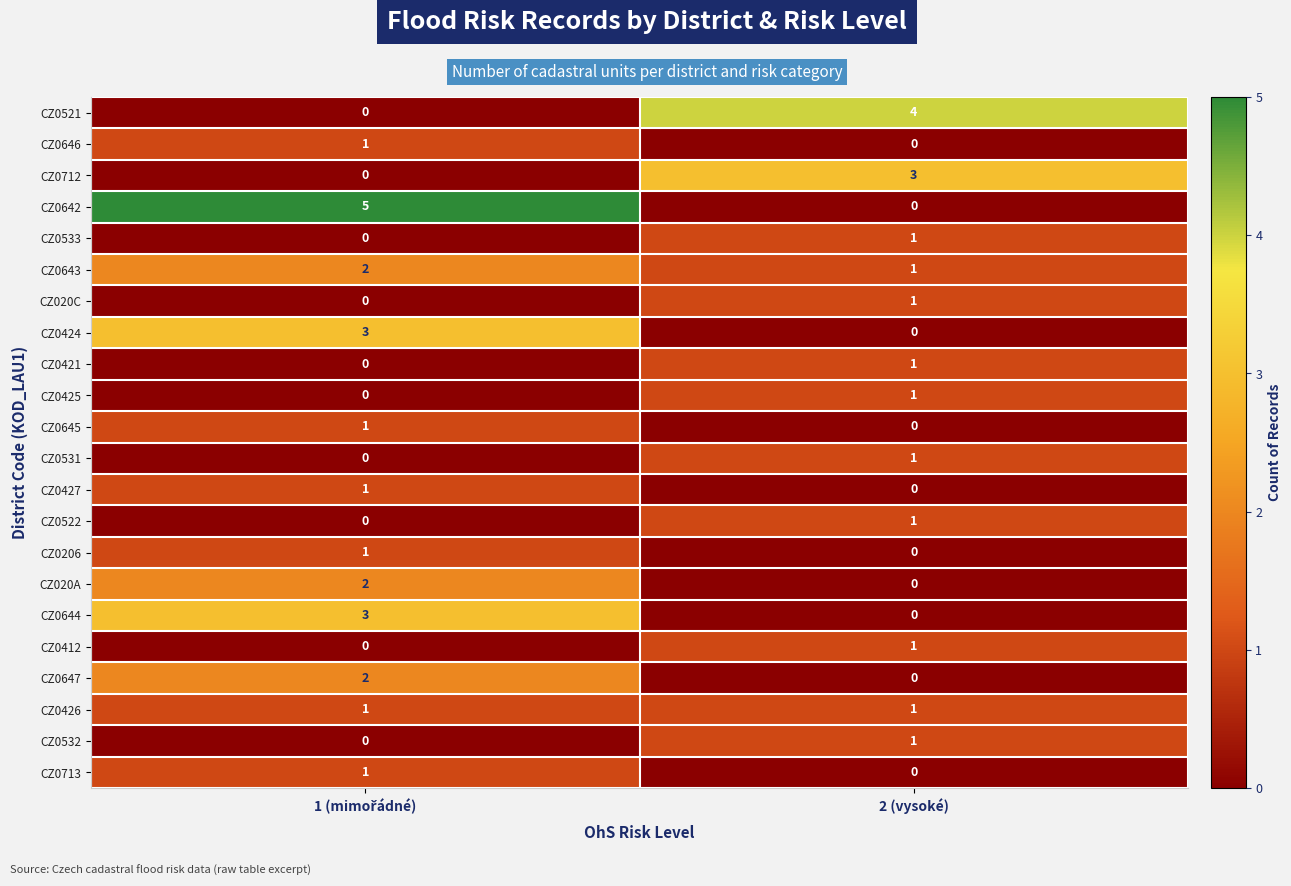

Which series has the largest range (max minus min)?

CZ0642